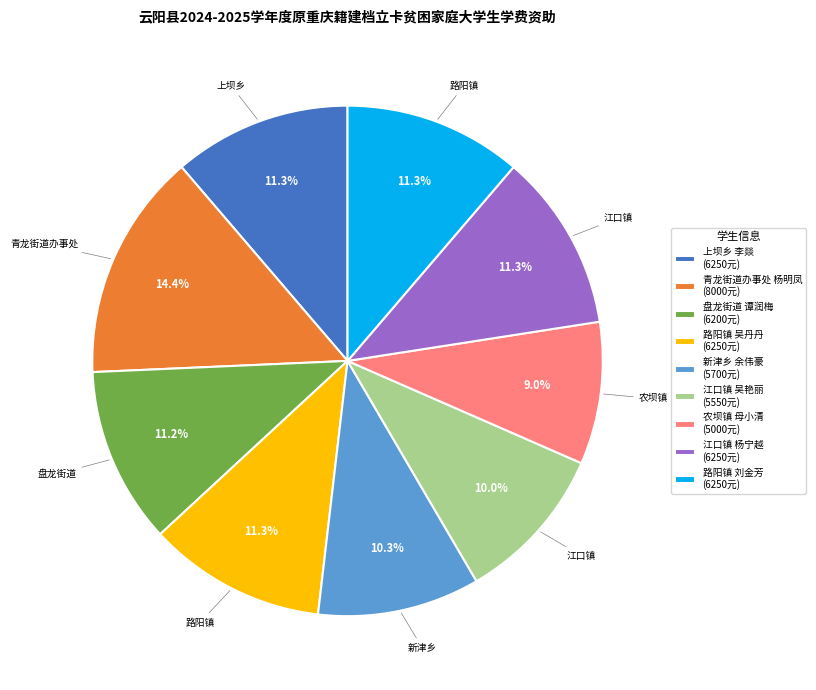

Does 路阳镇 吴丹丹 (6250元) represent more than half of the total?

No